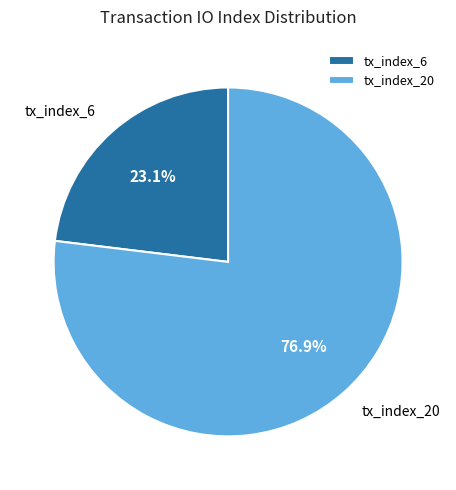

Is it true that tx_index_20 is 71% of the pie?

False